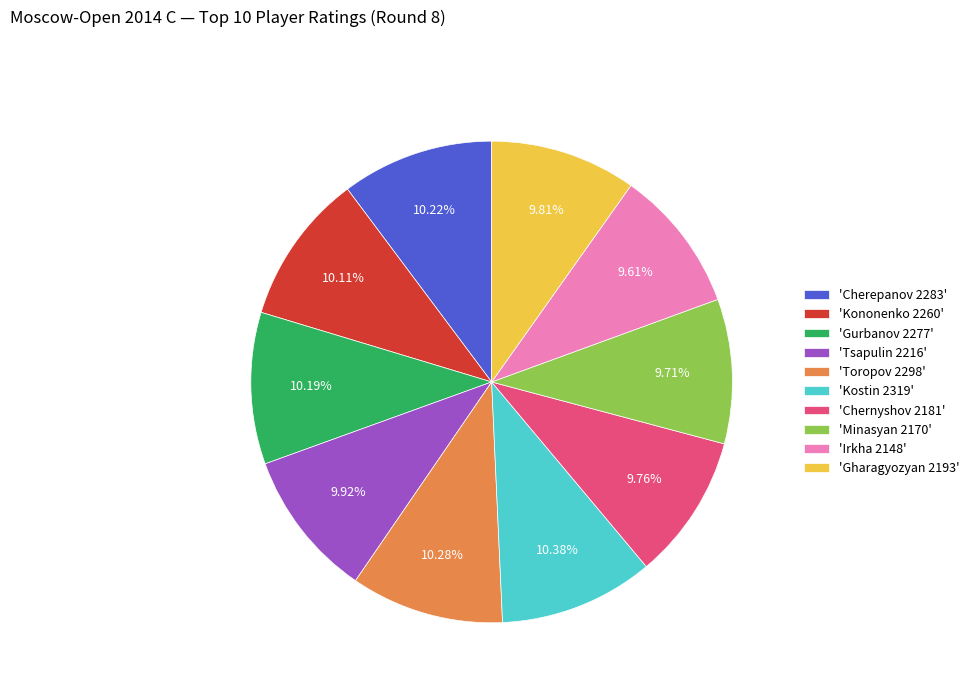

How many slices are in this pie chart?

10